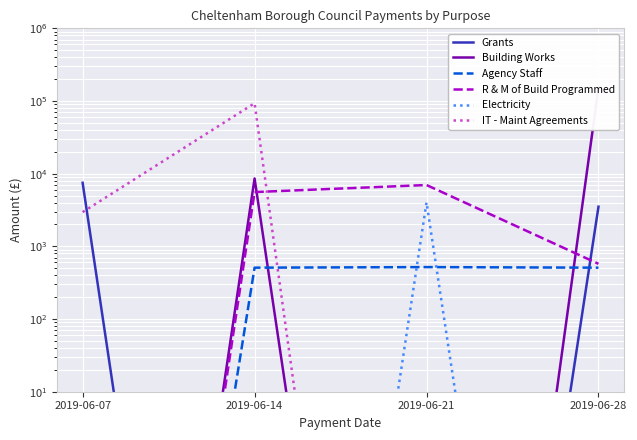

How many lines are shown in the chart?

6